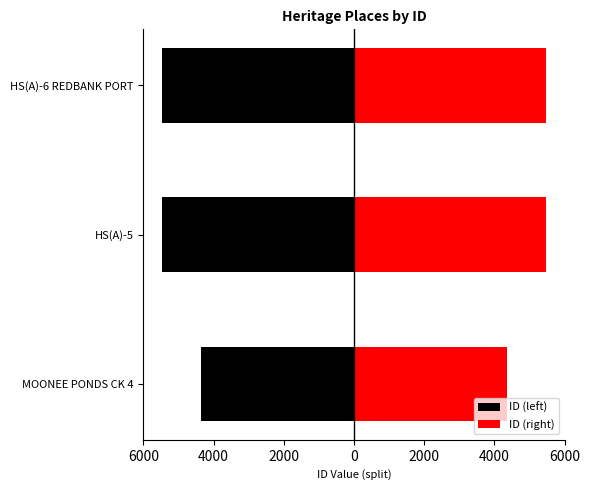

Reading left to right, list all the values displayed in this chart.

ID (left): -4364.0	-5459.5	-5460.0
ID (right): 4364.0	5459.5	5460.0